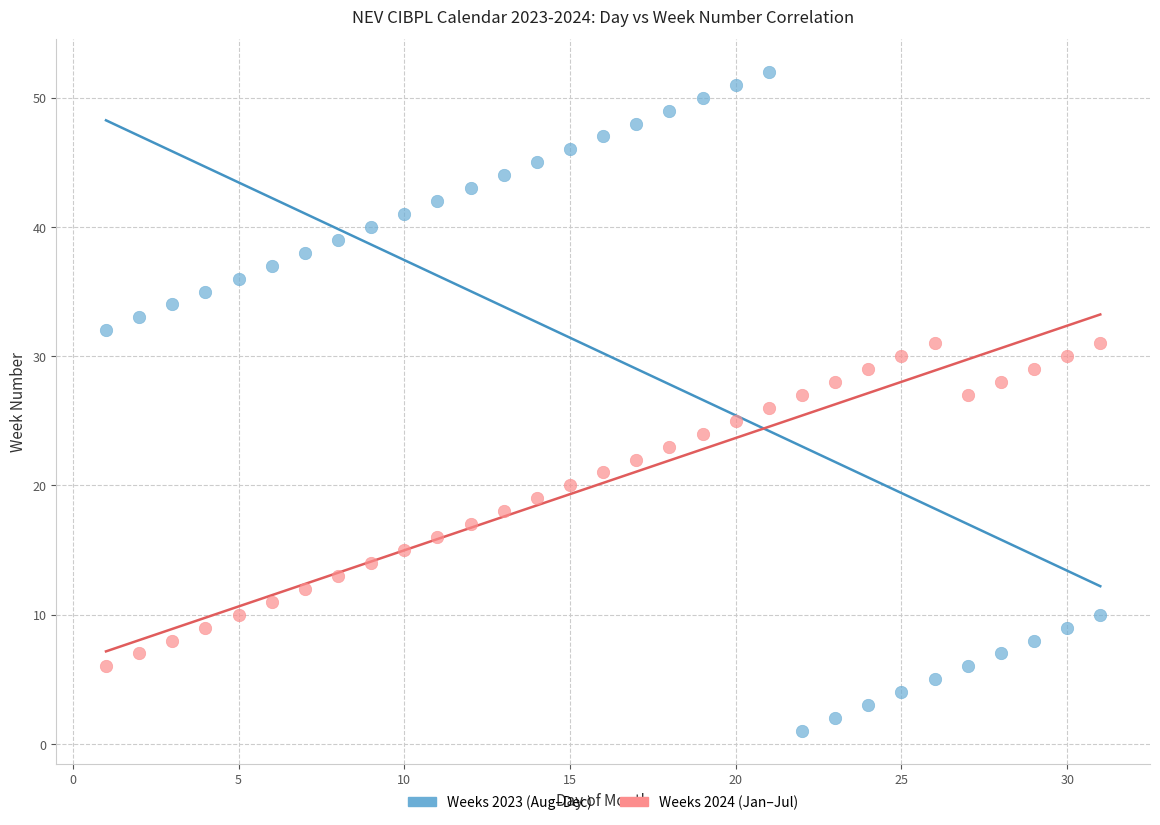

Which series reaches the maximum Y coordinate?

Weeks 2023 (Aug–Dec)